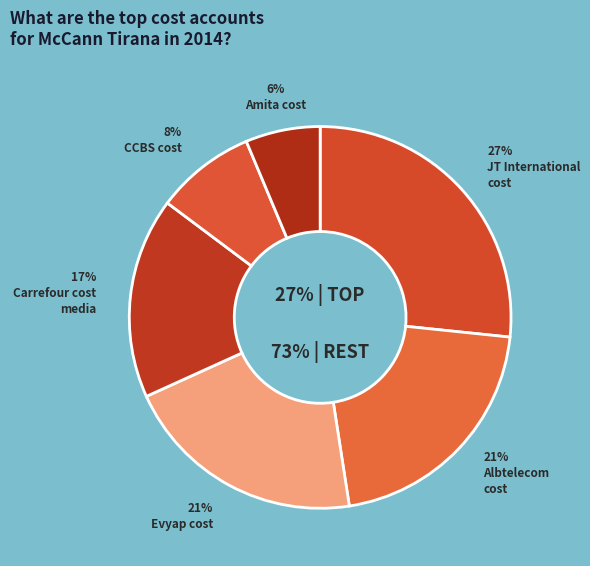

What is the ratio of the value at Amita cost to the value at Evyap cost?

0.3